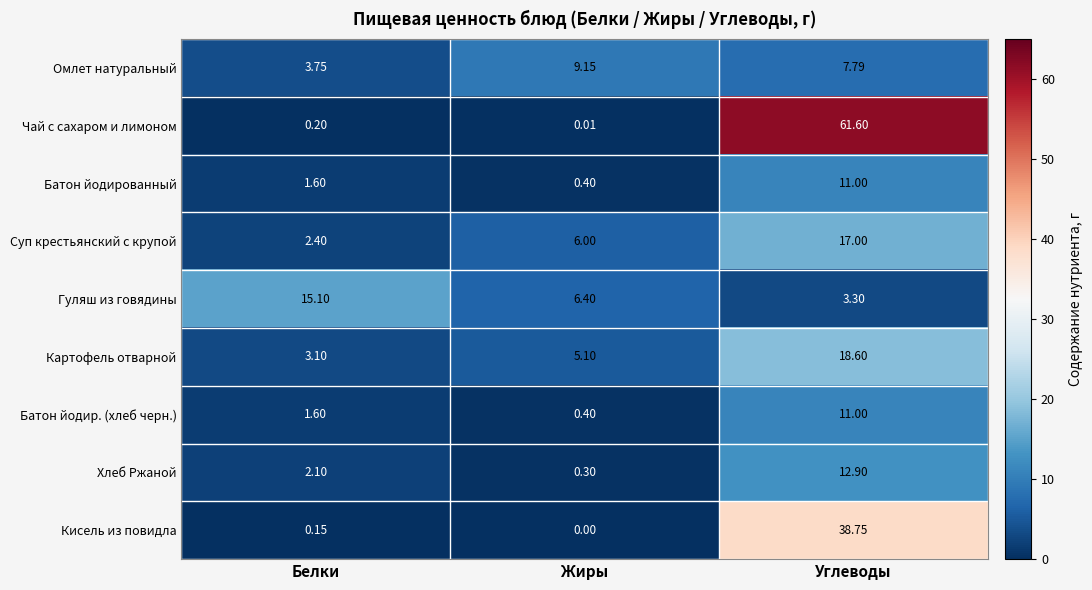

List the labels in order of Хлеб Ржаной value, smallest first.

Жиры, Белки, Углеводы